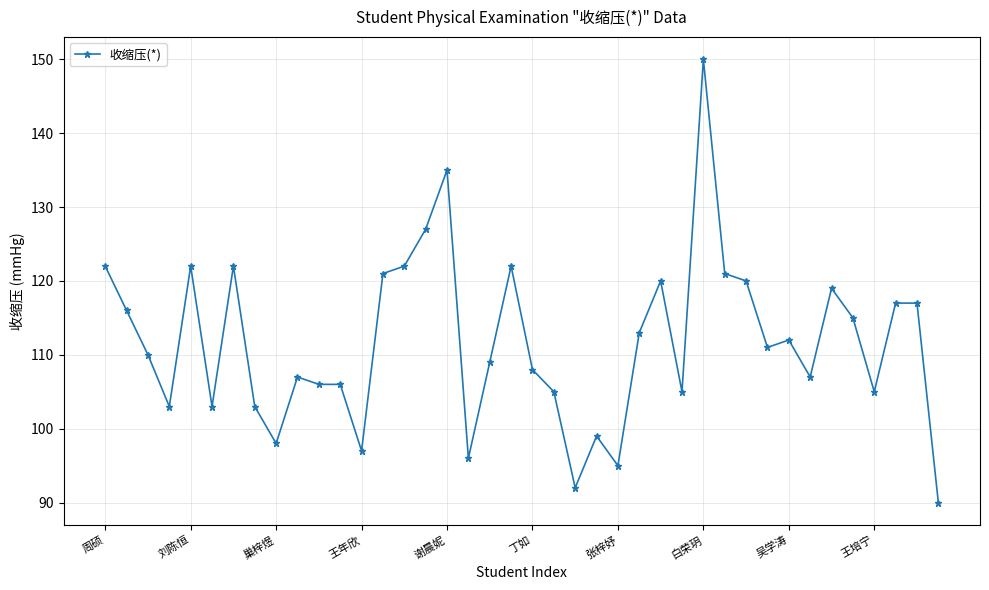

What is the greatest value displayed?

150